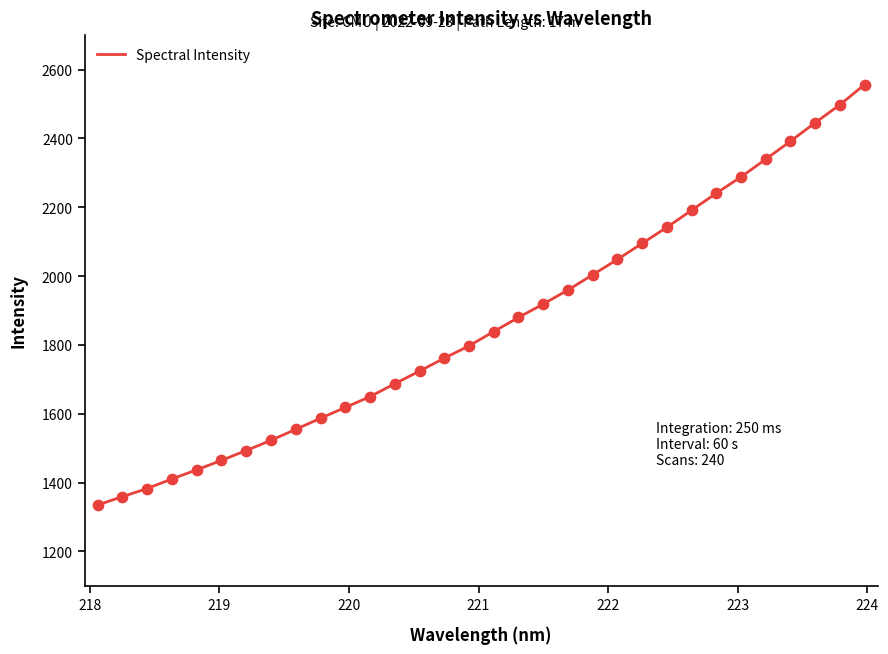

What is the maximum value shown in the chart?

2556.4